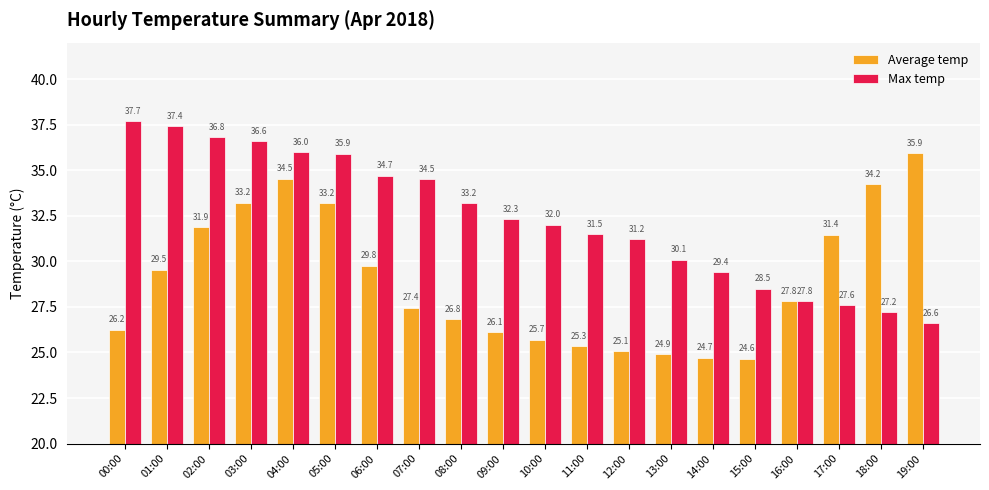

At how many categories does at least one series exceed 26?

20